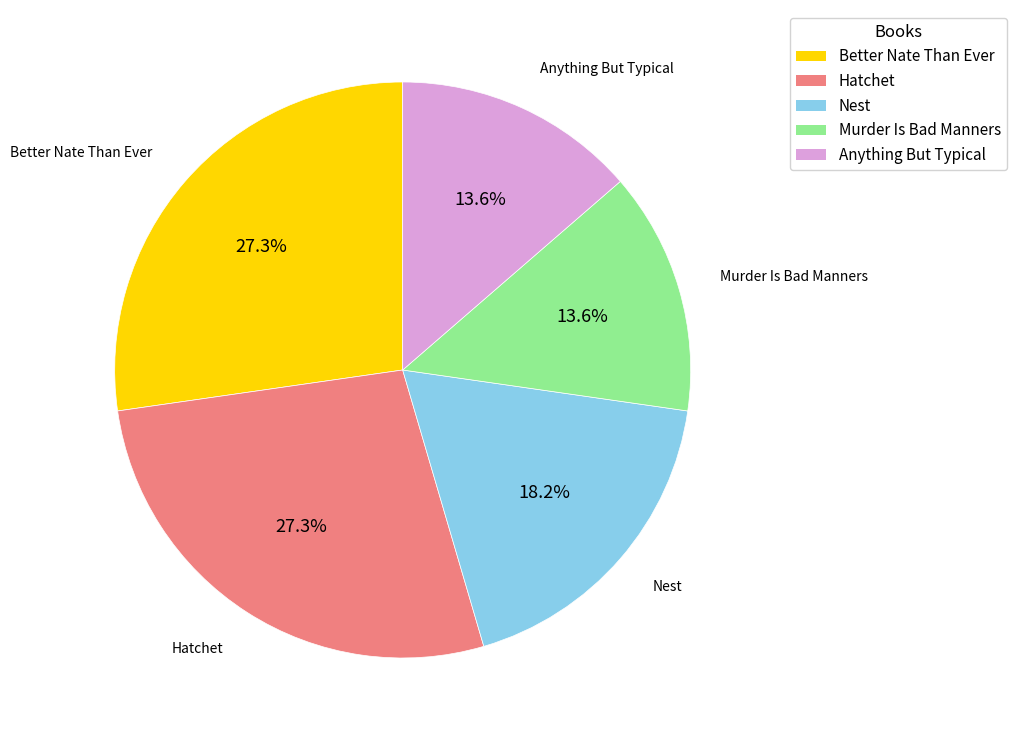

Is the sum of Hatchet and Better Nate Than Ever greater than half?

Yes